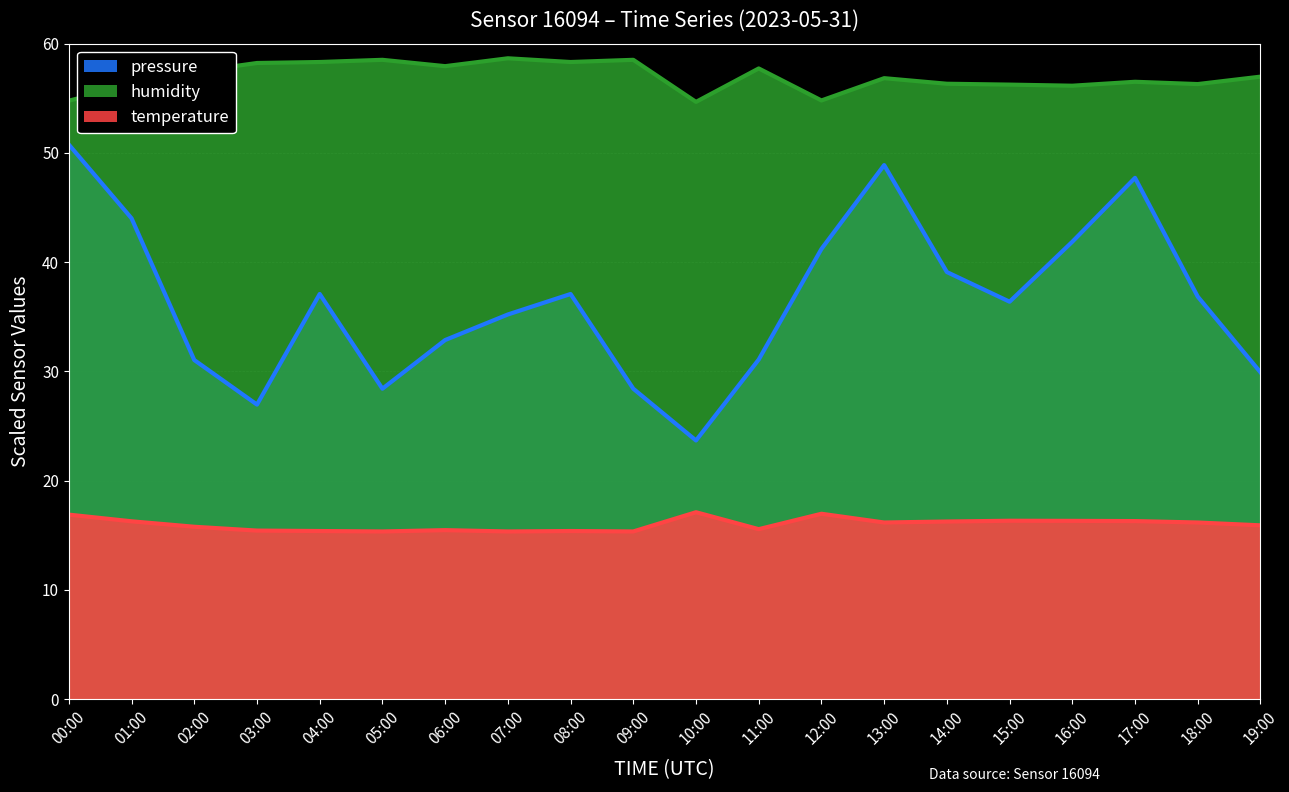

Where does the pressure series first go above 36?

00:00